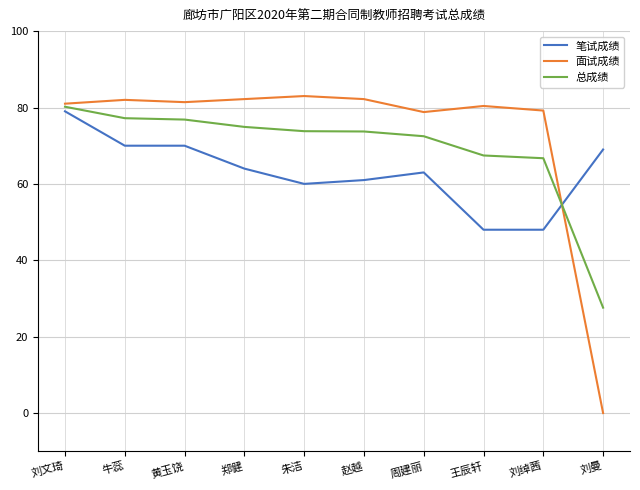

At which category is the sum across all series the highest?

刘文琦